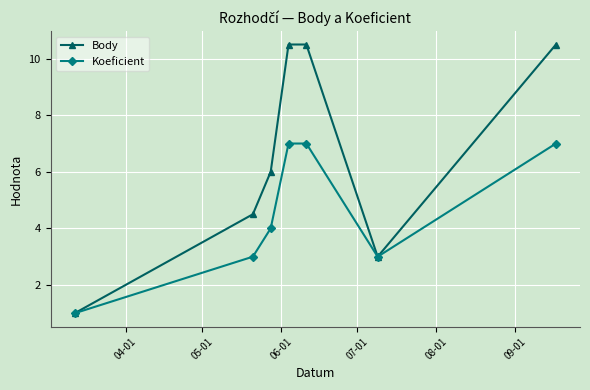

What is the minimum value for Body?

1.0